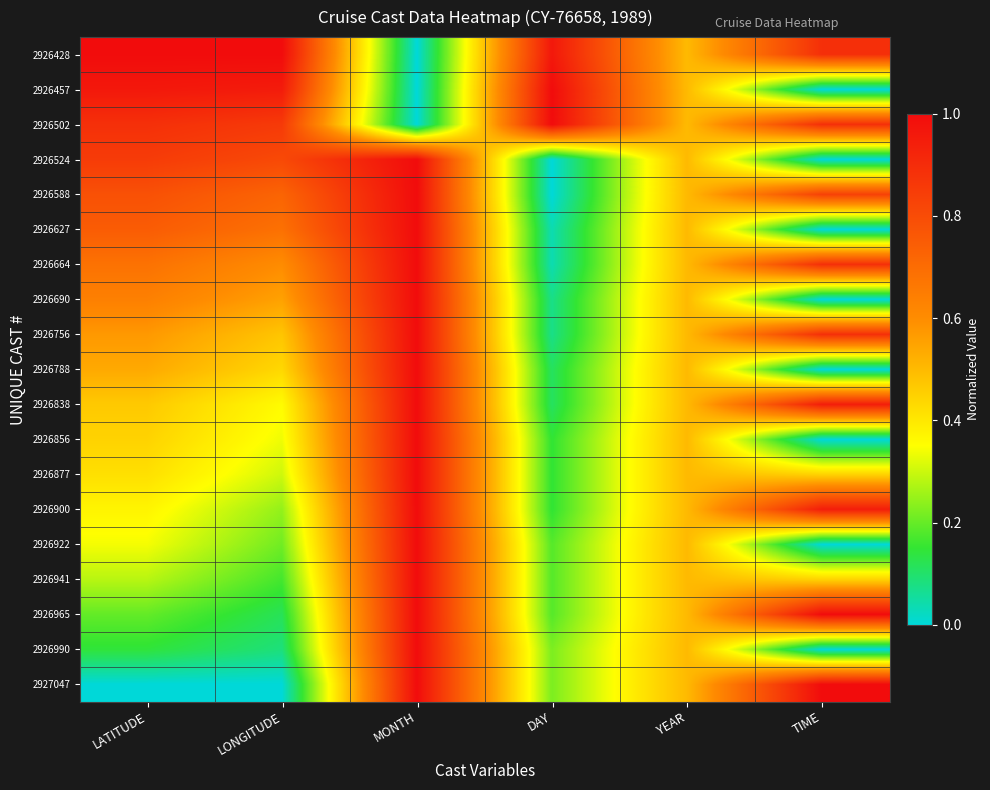

Reading left to right, transcribe all the data shown in this chart.

2926428: LATITUDE=1.0	LONGITUDE=1.0	MONTH=0.0	DAY=1.0	YEAR=0.5	TIME=0.9
2926457: LATITUDE=1.0	LONGITUDE=1.0	MONTH=0.0	DAY=1.0	YEAR=0.5	TIME=0.0
2926502: LATITUDE=0.9	LONGITUDE=0.9	MONTH=0.0	DAY=1.0	YEAR=0.5	TIME=0.9
2926524: LATITUDE=0.9	LONGITUDE=0.8	MONTH=1.0	DAY=0.0	YEAR=0.5	TIME=0.0
2926588: LATITUDE=0.8	LONGITUDE=0.7	MONTH=1.0	DAY=0.0	YEAR=0.5	TIME=0.8
2926627: LATITUDE=0.8	LONGITUDE=0.7	MONTH=1.0	DAY=0.0	YEAR=0.5	TIME=0.0
2926664: LATITUDE=0.7	LONGITUDE=0.6	MONTH=1.0	DAY=0.0	YEAR=0.5	TIME=0.9
2926690: LATITUDE=0.6	LONGITUDE=0.6	MONTH=1.0	DAY=0.1	YEAR=0.5	TIME=0.0
2926756: LATITUDE=0.6	LONGITUDE=0.5	MONTH=1.0	DAY=0.1	YEAR=0.5	TIME=0.9
2926788: LATITUDE=0.5	LONGITUDE=0.4	MONTH=1.0	DAY=0.1	YEAR=0.5	TIME=0.0
2926838: LATITUDE=0.5	LONGITUDE=0.4	MONTH=1.0	DAY=0.1	YEAR=0.5	TIME=0.9
2926856: LATITUDE=0.4	LONGITUDE=0.3	MONTH=1.0	DAY=0.1	YEAR=0.5	TIME=0.0
2926877: LATITUDE=0.4	LONGITUDE=0.3	MONTH=1.0	DAY=0.1	YEAR=0.5	TIME=0.4
2926900: LATITUDE=0.4	LONGITUDE=0.2	MONTH=1.0	DAY=0.1	YEAR=0.5	TIME=0.9
2926922: LATITUDE=0.3	LONGITUDE=0.2	MONTH=1.0	DAY=0.2	YEAR=0.5	TIME=0.0
2926941: LATITUDE=0.3	LONGITUDE=0.2	MONTH=1.0	DAY=0.2	YEAR=0.5	TIME=0.4
2926965: LATITUDE=0.2	LONGITUDE=0.1	MONTH=1.0	DAY=0.2	YEAR=0.5	TIME=1.0
2926990: LATITUDE=0.1	LONGITUDE=0.1	MONTH=1.0	DAY=0.2	YEAR=0.5	TIME=0.0
2927047: LATITUDE=0.0	LONGITUDE=0.0	MONTH=1.0	DAY=0.2	YEAR=0.5	TIME=1.0